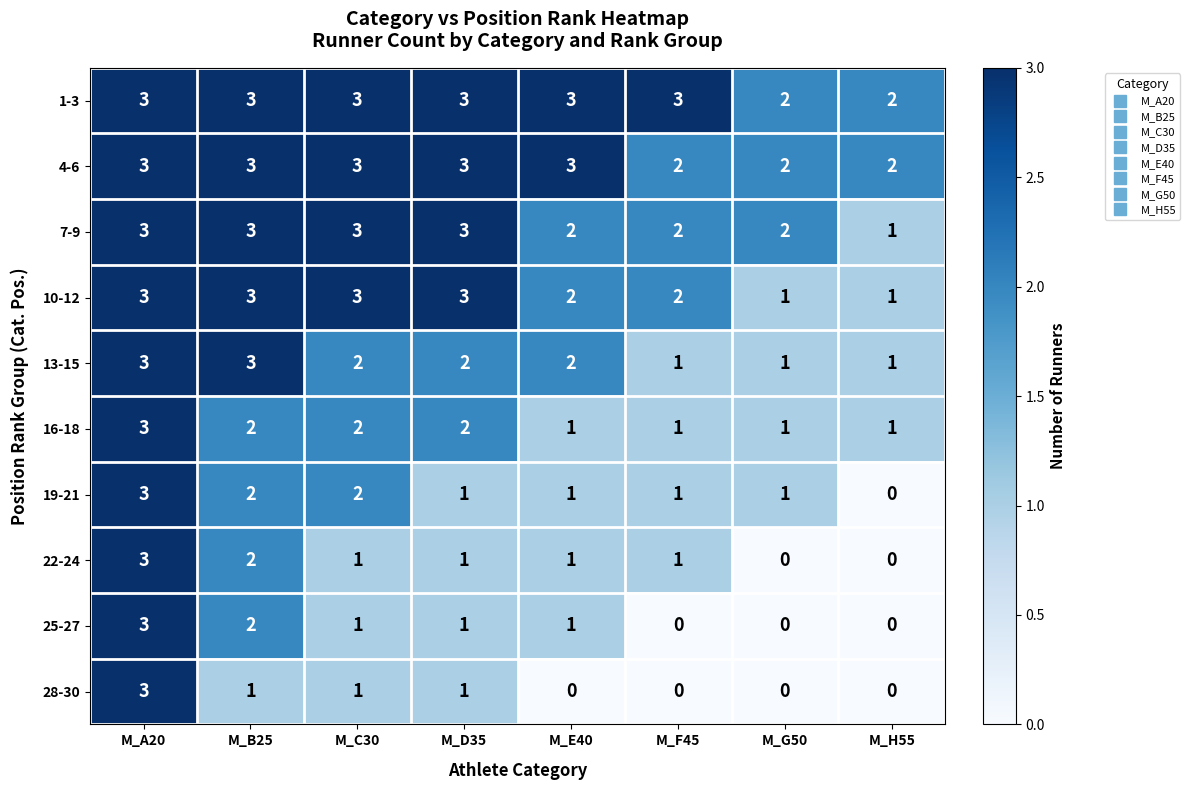

Count the number of categories in the chart.

8